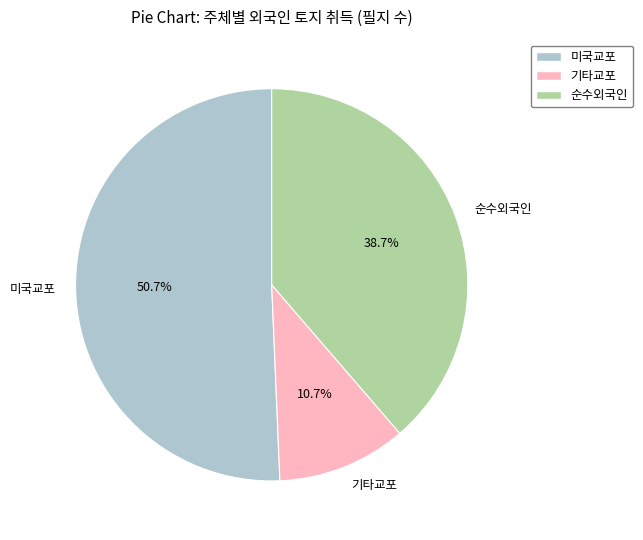

To the nearest percent, what is the difference between the 미국교포 and 순수외국인 slice percentages?

12%